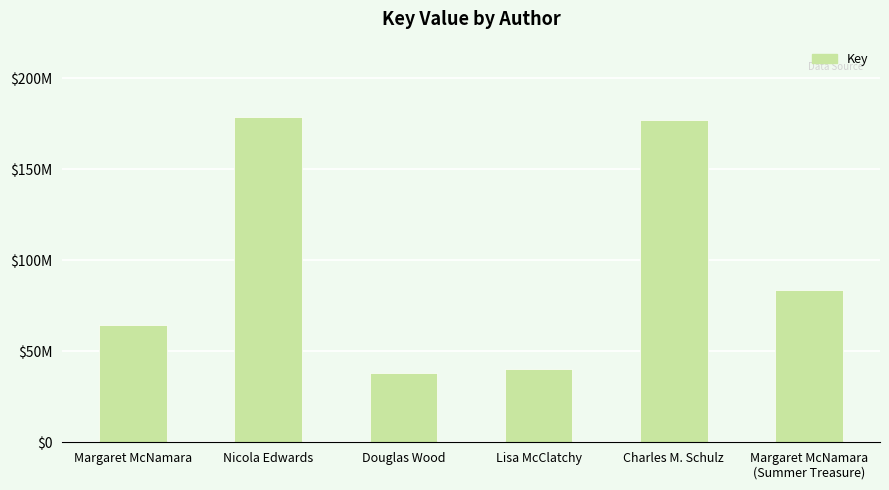

Rank the categories by value from lowest to highest.

Douglas Wood, Lisa McClatchy, Margaret McNamara, Margaret McNamara
(Summer Treasure), Charles M. Schulz, Nicola Edwards